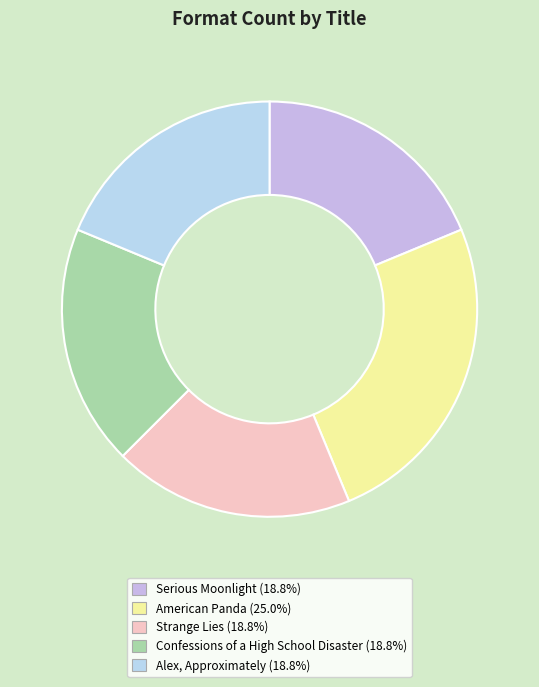

Count the number of slices in the pie.

5